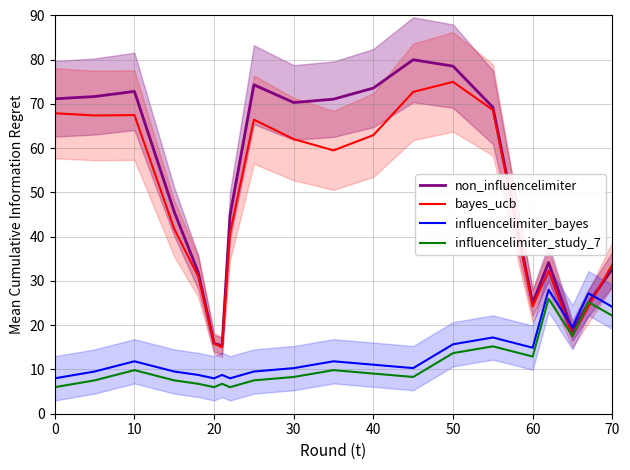

The value of non_influencelimiter at 30 is 70.3. True or false?

True